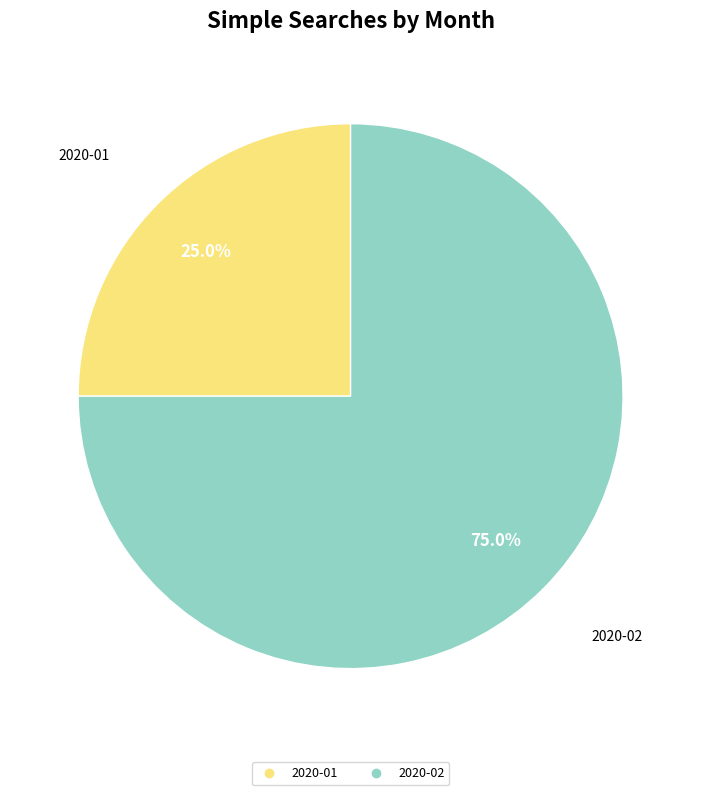

How many segments does this pie chart have?

2